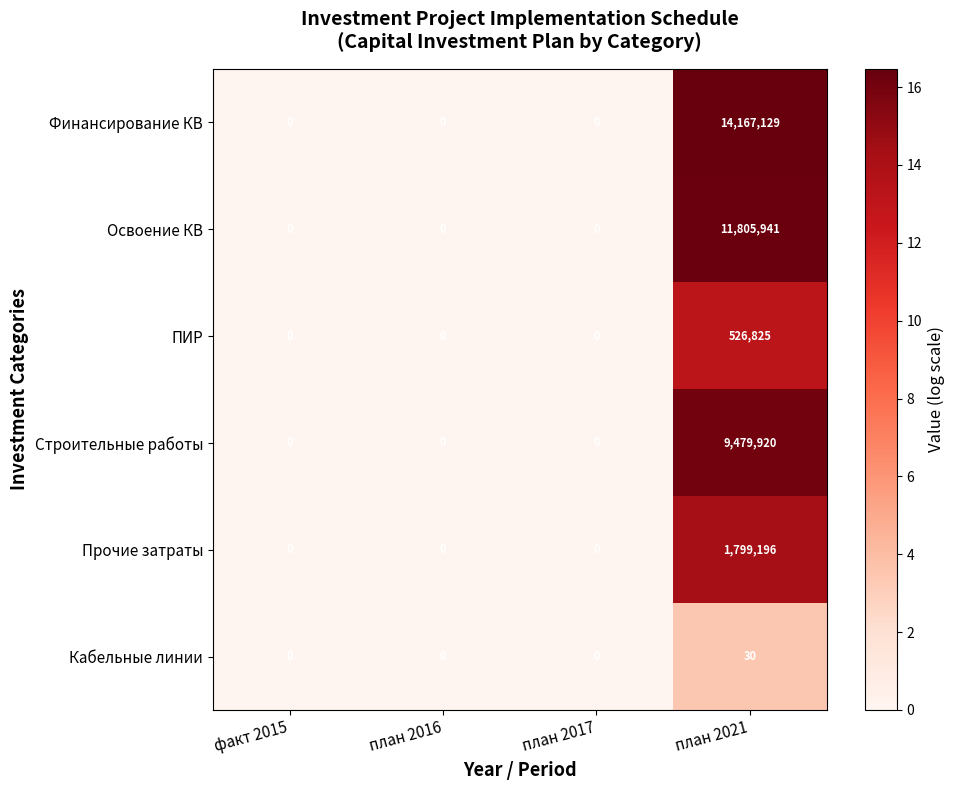

At which category is the sum across all series the highest?

план 2021